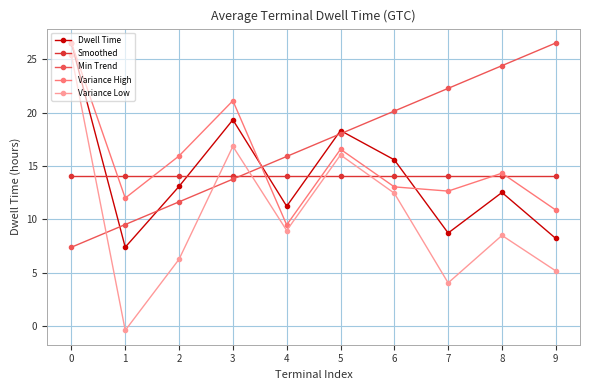

How many times do Dwell Time and Min Trend cross each other?

5